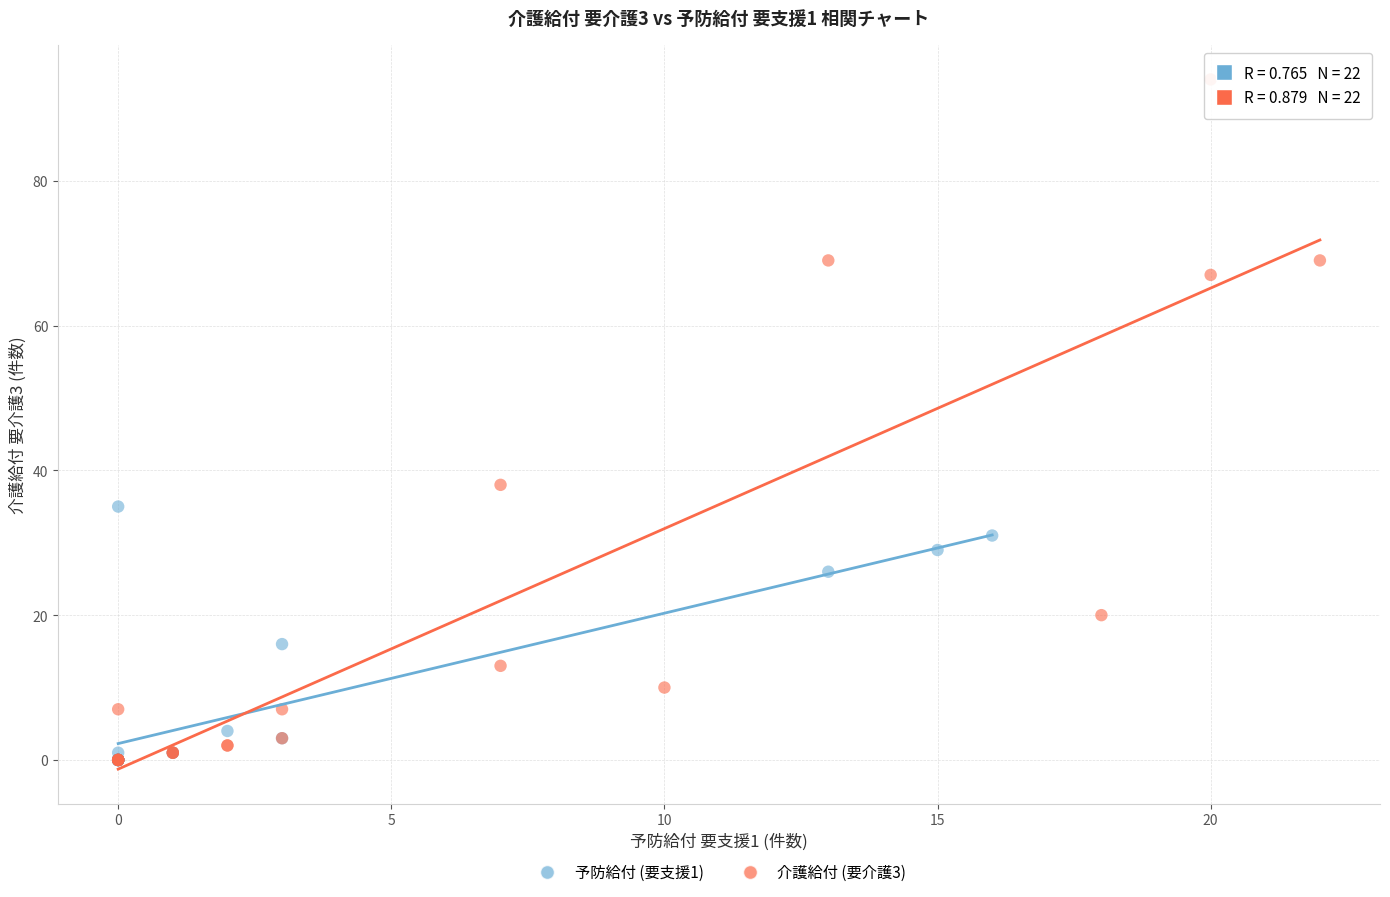

Which series reaches the maximum Y coordinate?

介護給付 (要介護3)